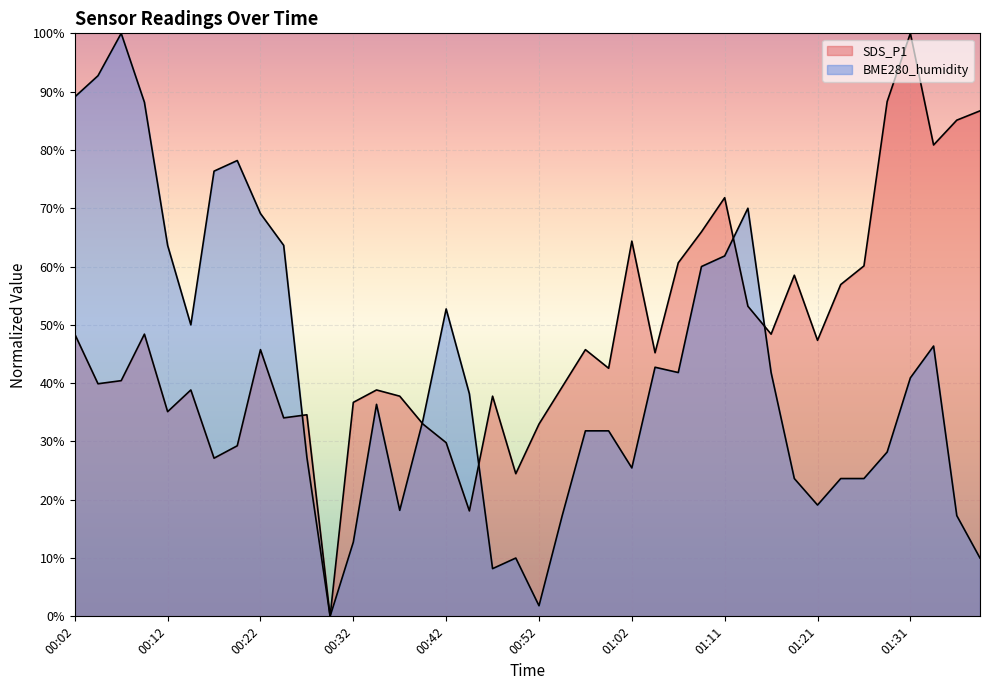

Reading left to right, list all the values displayed in this chart.

SDS_P1: 00:02=48.4	00:04=39.9	00:07=40.4	00:09=48.4	00:12=35.1	00:14=38.8	00:17=27.1	00:19=29.3	00:22=45.7	00:24=34.0	00:27=34.6	00:29=0.0	00:32=36.7	00:34=38.8	00:37=37.8	00:39=33.0	00:42=29.8	00:44=18.1	00:47=37.8	00:49=24.5	00:52=33.0	00:54=39.4	00:57=45.7	00:59=42.6	01:02=64.4	01:04=45.2	01:07=60.6	01:09=66.0	01:11=71.8	01:14=53.2	01:16=48.4	01:19=58.5	01:21=47.3	01:24=56.9	01:26=60.1	01:29=88.3	01:31=100.0	01:34=80.9	01:36=85.1	01:39=86.7
BME280_humidity: 00:02=89.1	00:04=92.7	00:07=100.0	00:09=88.2	00:12=63.6	00:14=50.0	00:17=76.4	00:19=78.2	00:22=69.1	00:24=63.6	00:27=27.3	00:29=0.0	00:32=12.7	00:34=36.4	00:37=18.2	00:39=33.6	00:42=52.7	00:44=38.2	00:47=8.2	00:49=10.0	00:52=1.8	00:54=17.3	00:57=31.8	00:59=31.8	01:02=25.5	01:04=42.7	01:07=41.8	01:09=60.0	01:11=61.8	01:14=70.0	01:16=41.8	01:19=23.6	01:21=19.1	01:24=23.6	01:26=23.6	01:29=28.2	01:31=40.9	01:34=46.4	01:36=17.3	01:39=10.0